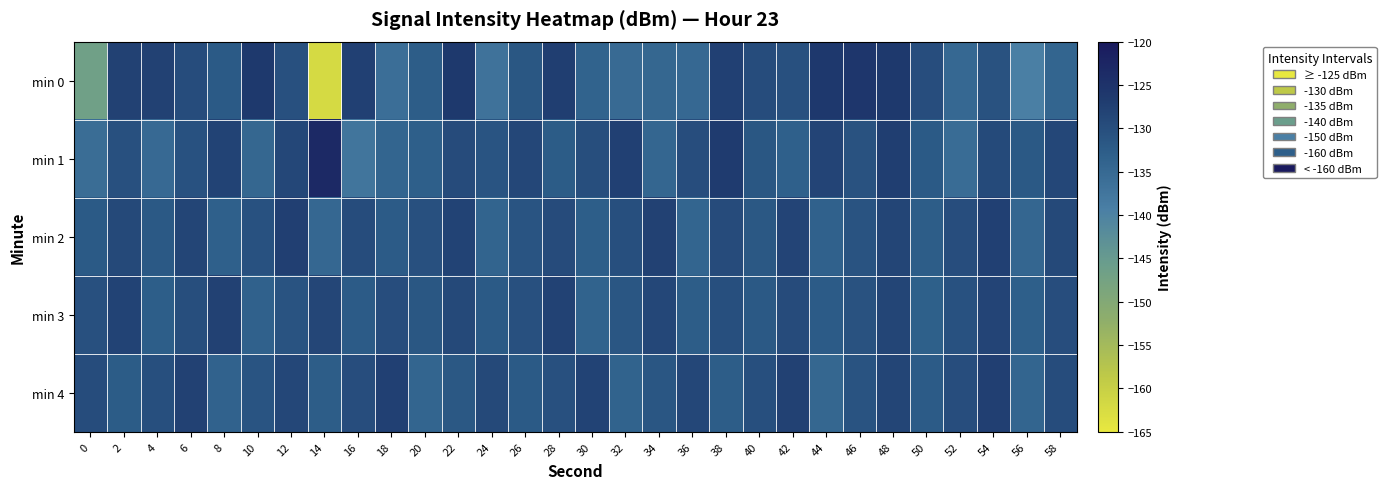

At how many categories does at least one series exceed -158?

30